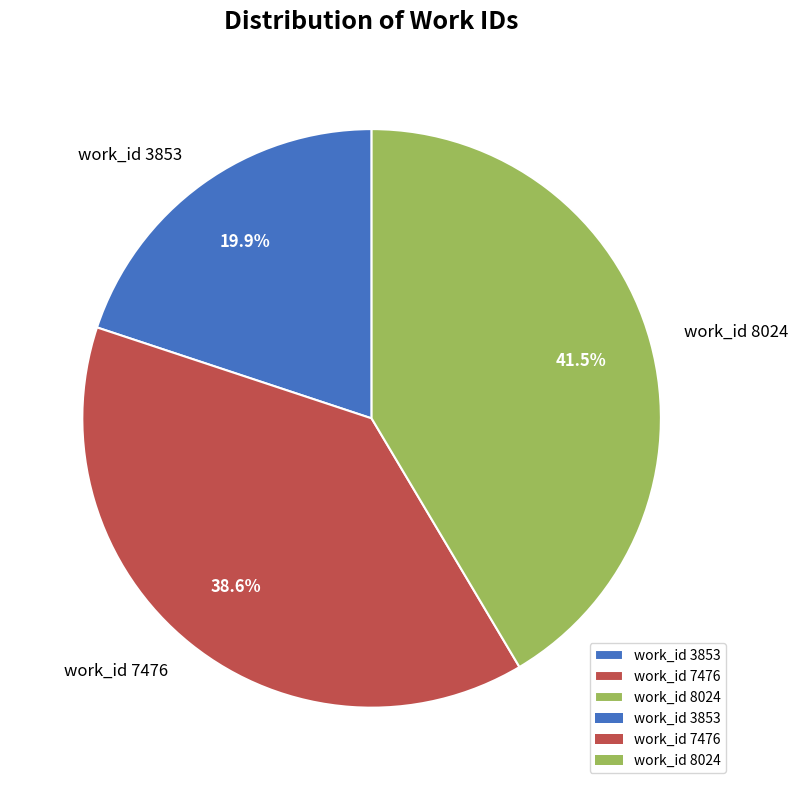

How many slices are in this pie chart?

3